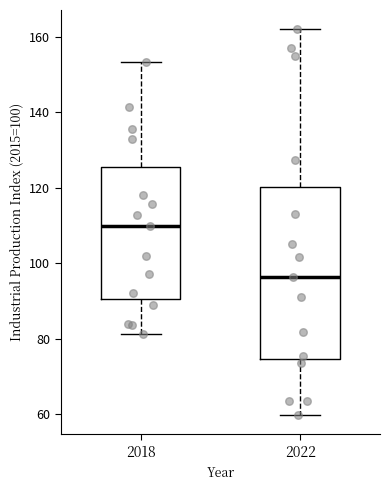

Which box has the highest median line?

2018